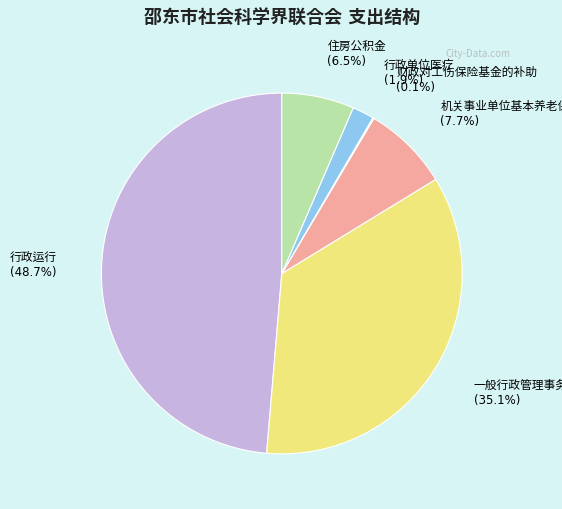

Is there any slice that represents more than half of the pie?

No